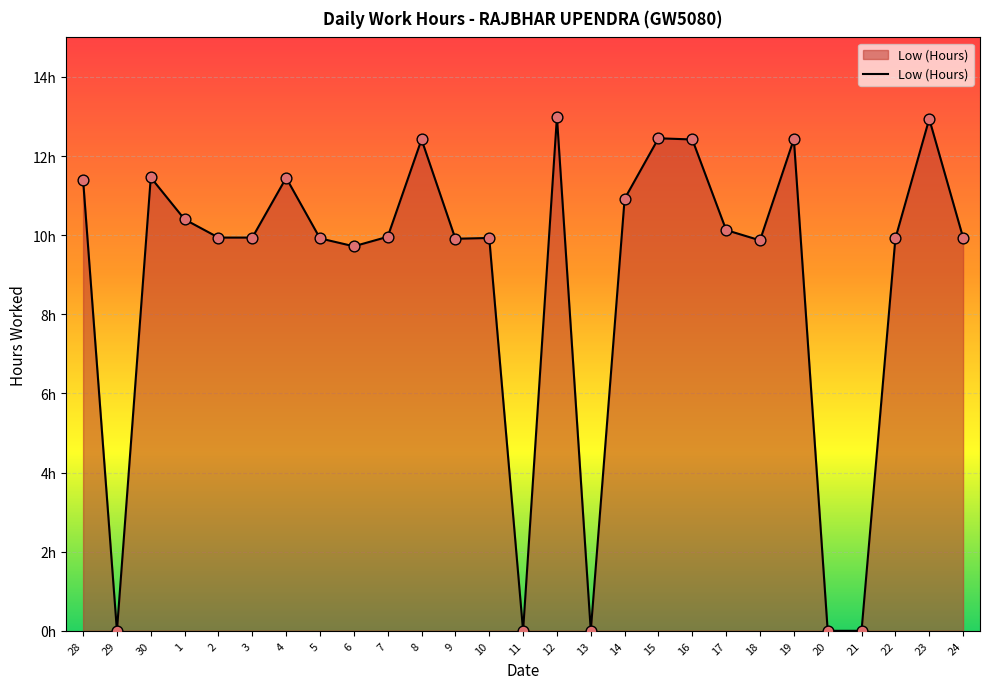

Does the chart have visible grid lines?

Yes